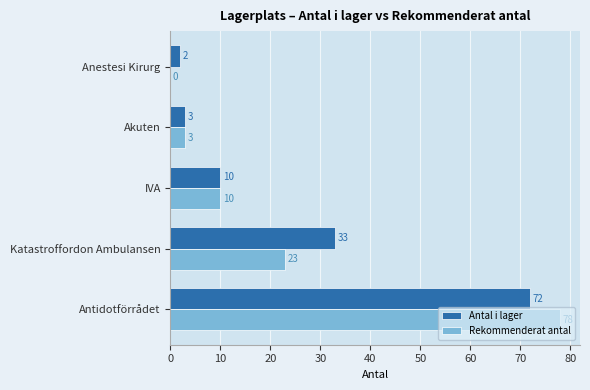

Between Antidotförrådet and Anestesi Kirurg, which series saw the biggest shift?

Rekommenderat antal